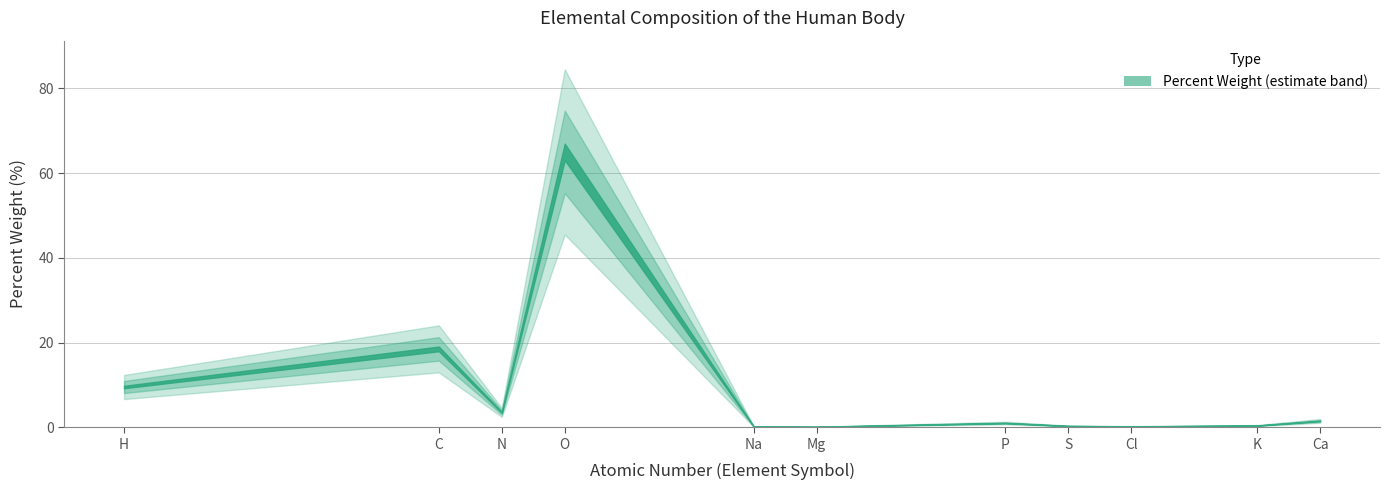

What is the difference between the values at 1 and 11?

9.3